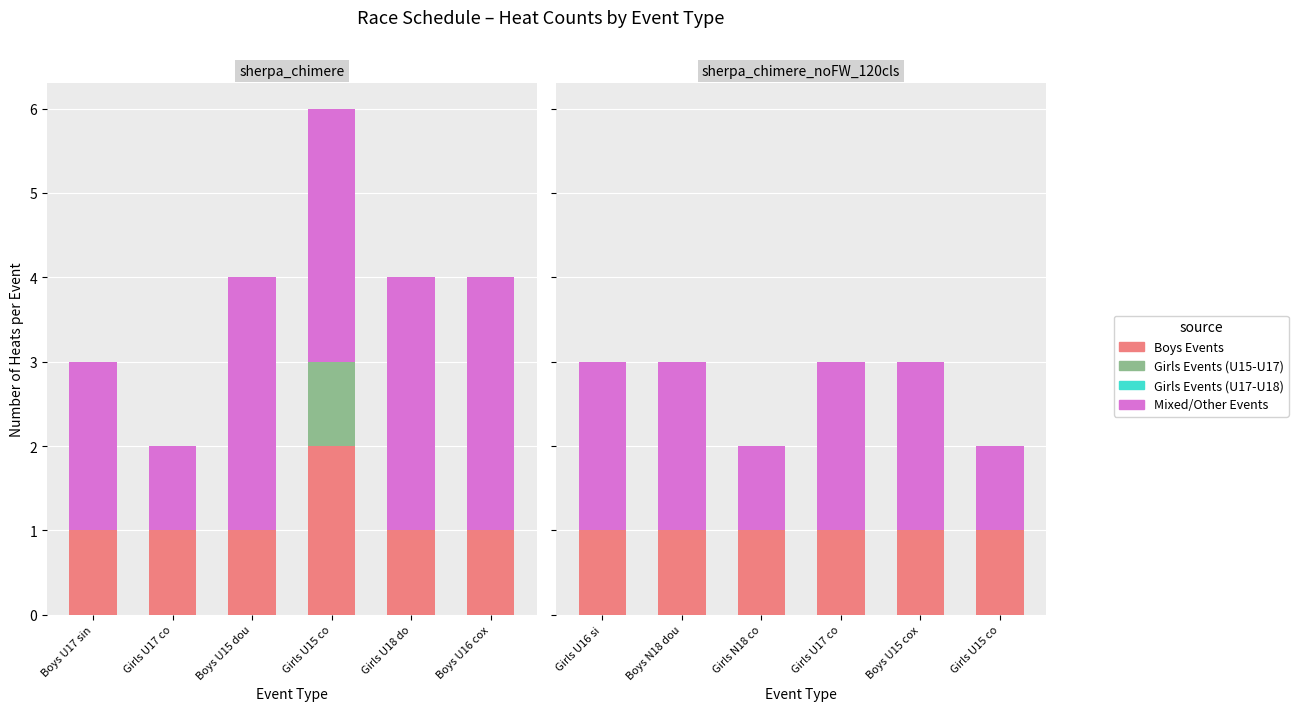

Which series has the widest spread of values?

Mixed/Other Events